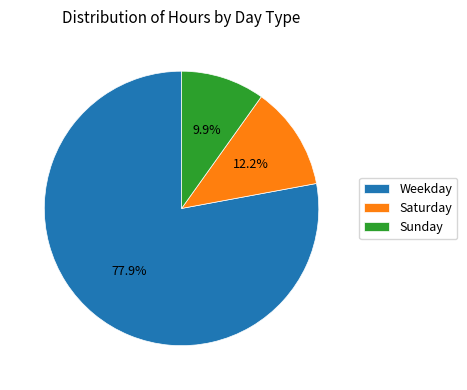

Approximately how many times larger is the value at Sunday compared to Saturday?

0.8